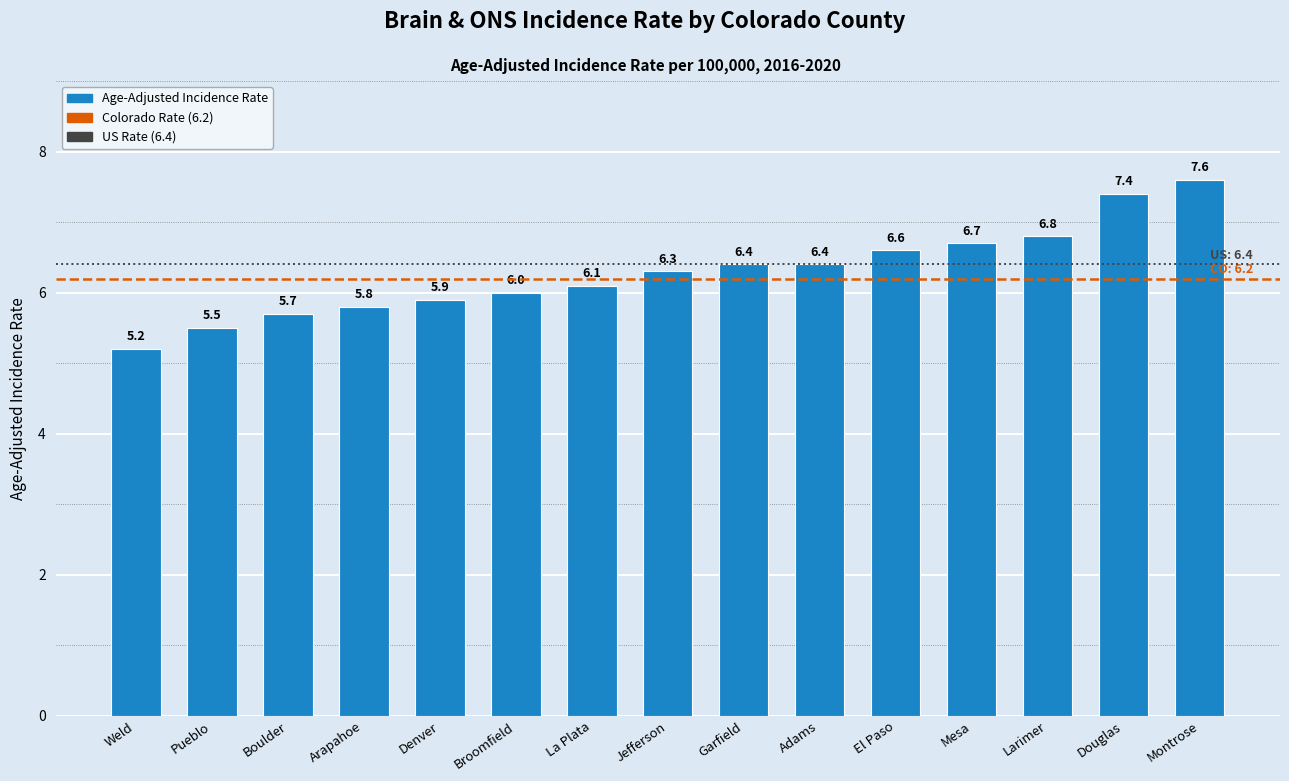

What position from the left is Boulder?

3